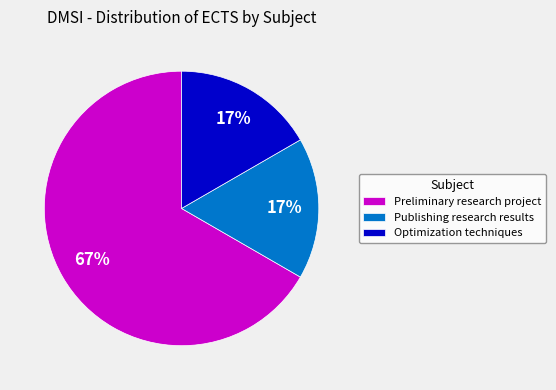

What percentage is the Optimization techniques slice, to the nearest percent?

17%